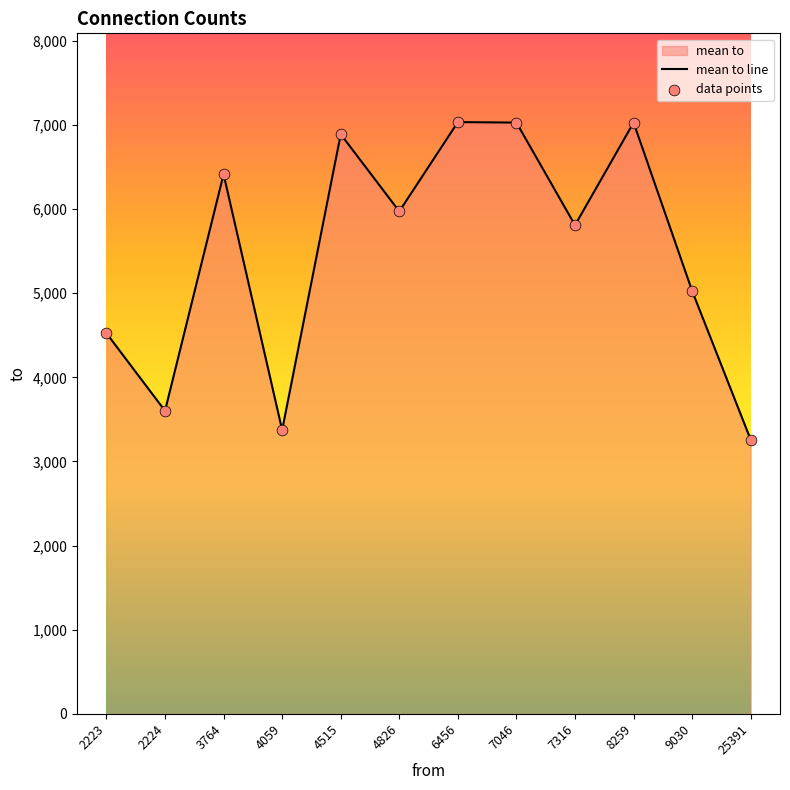

What is the total value across all series at 7046?

14057.0